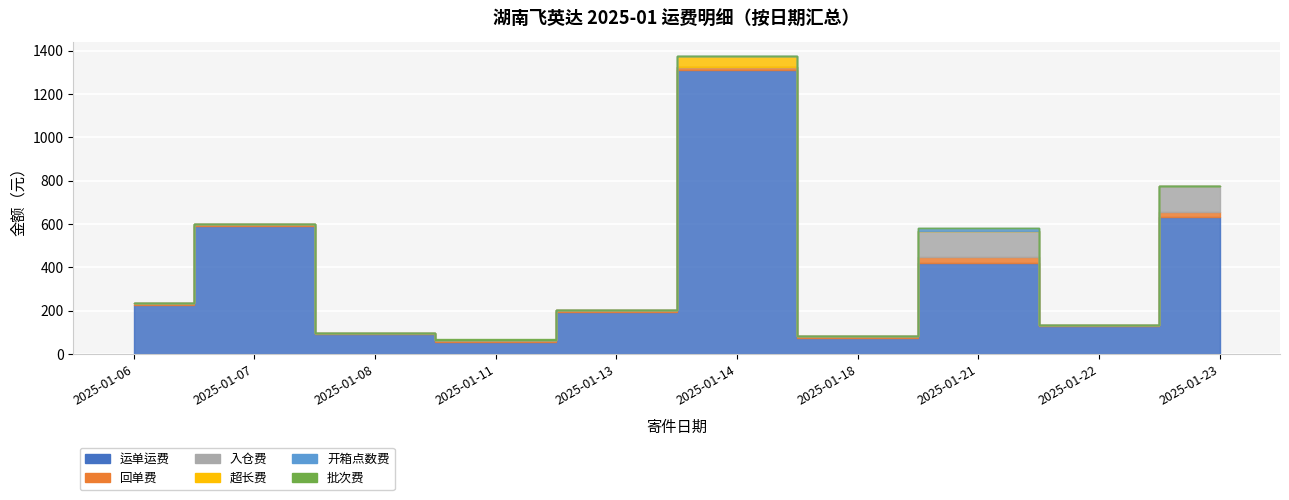

Is it true that 开箱点数费 equals -5.3 at 2025-01-18?

False